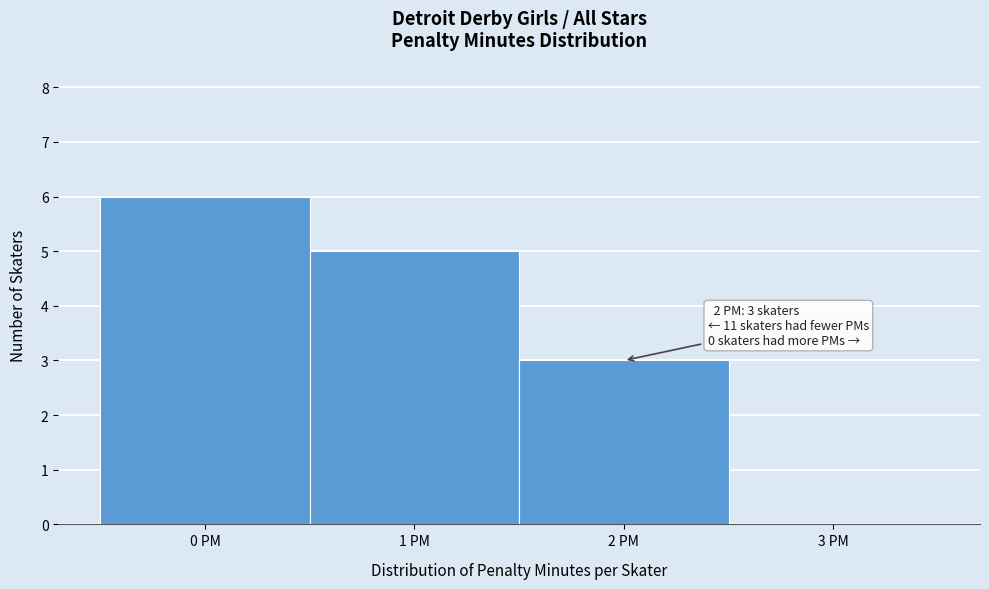

Which range on the x-axis has the tallest bar?

-0.5 to 0.5